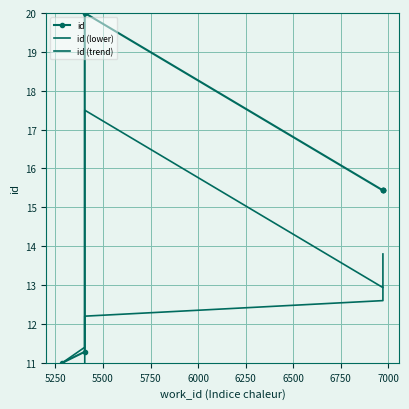

At how many categories does at least one series exceed 11?

7